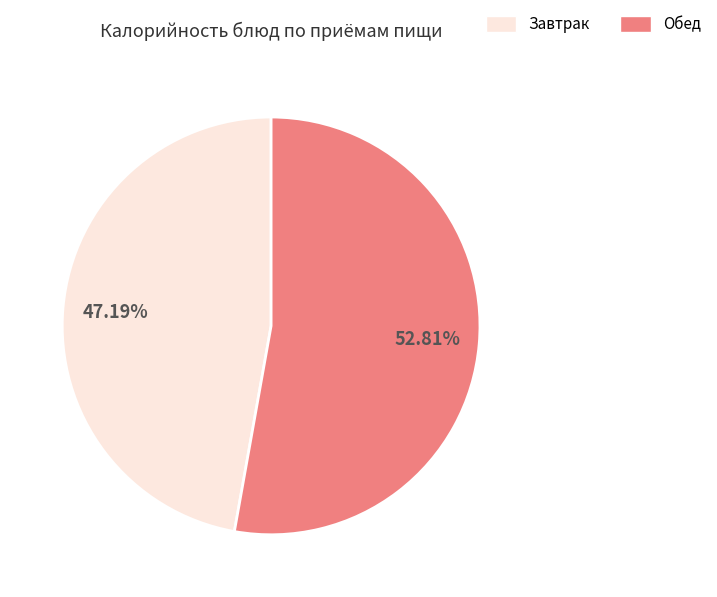

Is there a majority slice in this chart?

Yes